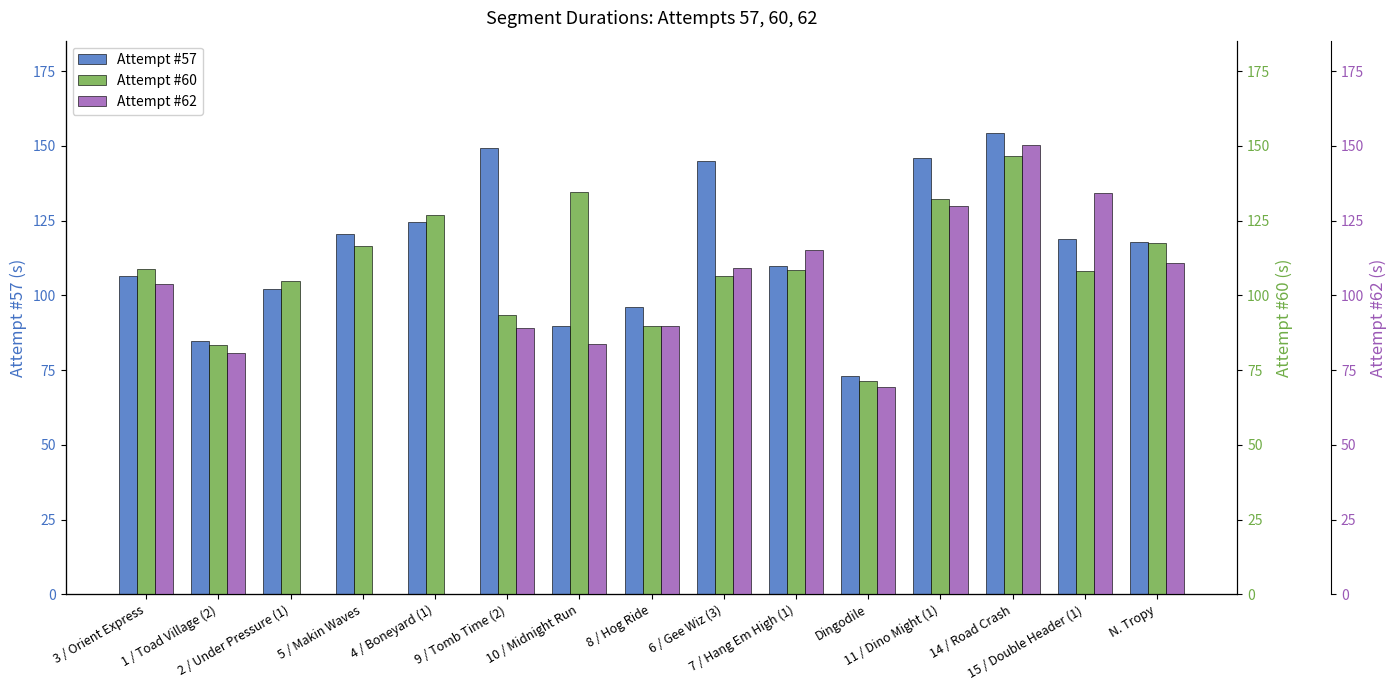

Reading left to right, list all the values displayed in this chart.

Attempt #57: 3 / Orient Express=106.4	1 / Toad Village (2)=84.8	2 / Under Pressure (1)=102.1	5 / Makin Waves=120.4	4 / Boneyard (1)=124.7	9 / Tomb Time (2)=149.2	10 / Midnight Run=89.8	8 / Hog Ride=96.2	6 / Gee Wiz (3)=145.0	7 / Hang Em High (1)=109.9	Dingodile=73.0	11 / Dino Might (1)=145.8	14 / Road Crash=154.3	15 / Double Header (1)=118.8	N. Tropy=117.9
Attempt #60: 3 / Orient Express=108.9	1 / Toad Village (2)=83.4	2 / Under Pressure (1)=104.8	5 / Makin Waves=116.5	4 / Boneyard (1)=126.7	9 / Tomb Time (2)=93.5	10 / Midnight Run=134.6	8 / Hog Ride=89.7	6 / Gee Wiz (3)=106.5	7 / Hang Em High (1)=108.6	Dingodile=71.4	11 / Dino Might (1)=132.1	14 / Road Crash=146.6	15 / Double Header (1)=108.2	N. Tropy=117.5
Attempt #62: 3 / Orient Express=103.9	1 / Toad Village (2)=80.8	2 / Under Pressure (1)=0.0	5 / Makin Waves=0.0	4 / Boneyard (1)=0.0	9 / Tomb Time (2)=89.0	10 / Midnight Run=83.9	8 / Hog Ride=89.9	6 / Gee Wiz (3)=109.2	7 / Hang Em High (1)=115.3	Dingodile=69.3	11 / Dino Might (1)=129.8	14 / Road Crash=150.1	15 / Double Header (1)=134.4	N. Tropy=110.7